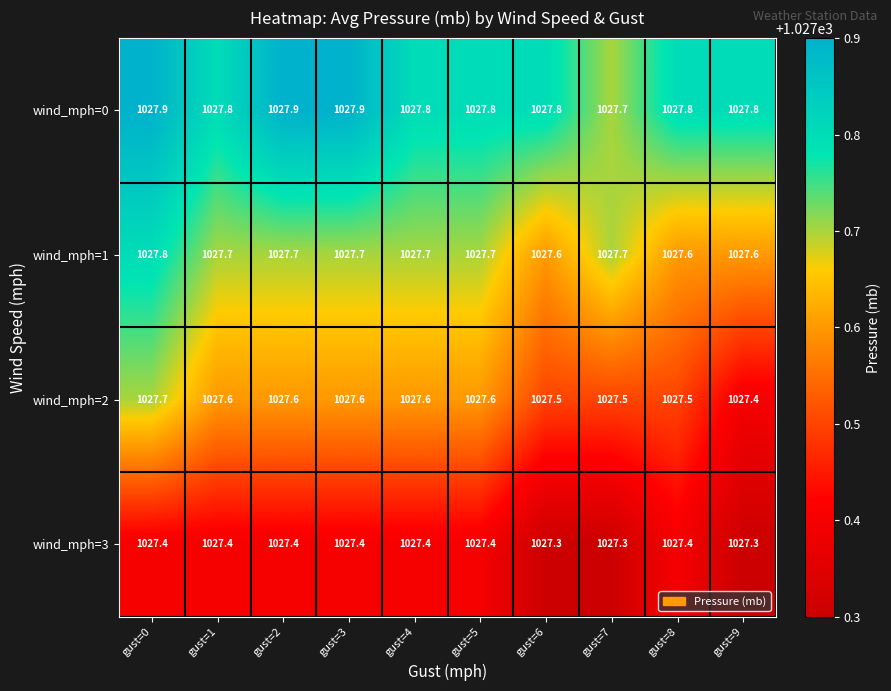

The value of wind_mph=1 at gust=1 is 1517.4. True or false?

False